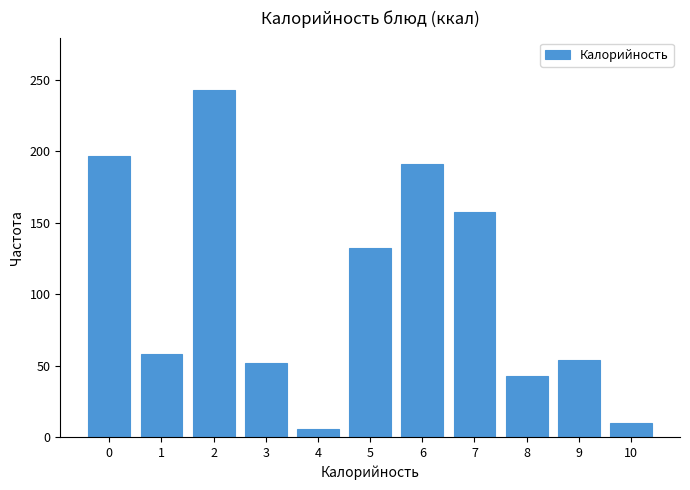

Reading left to right, transcribe all the data shown in this chart.

0=197.0	1=58.0	2=243.0	3=52.0	4=6.0	5=132.4	6=191.3	7=157.4	8=42.9	9=54.3	10=10.0